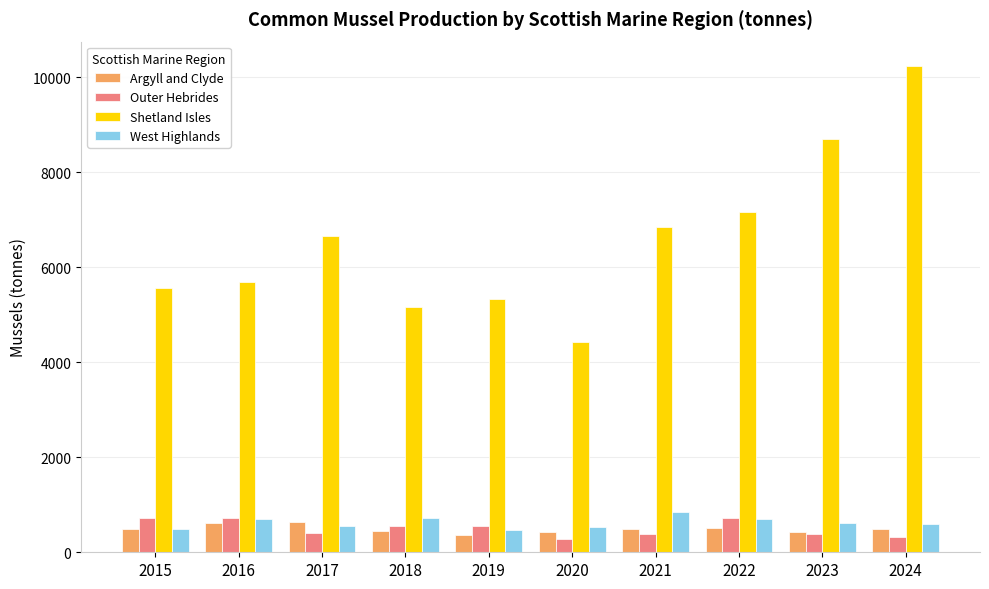

At which label does Shetland Isles reach its minimum?

2020